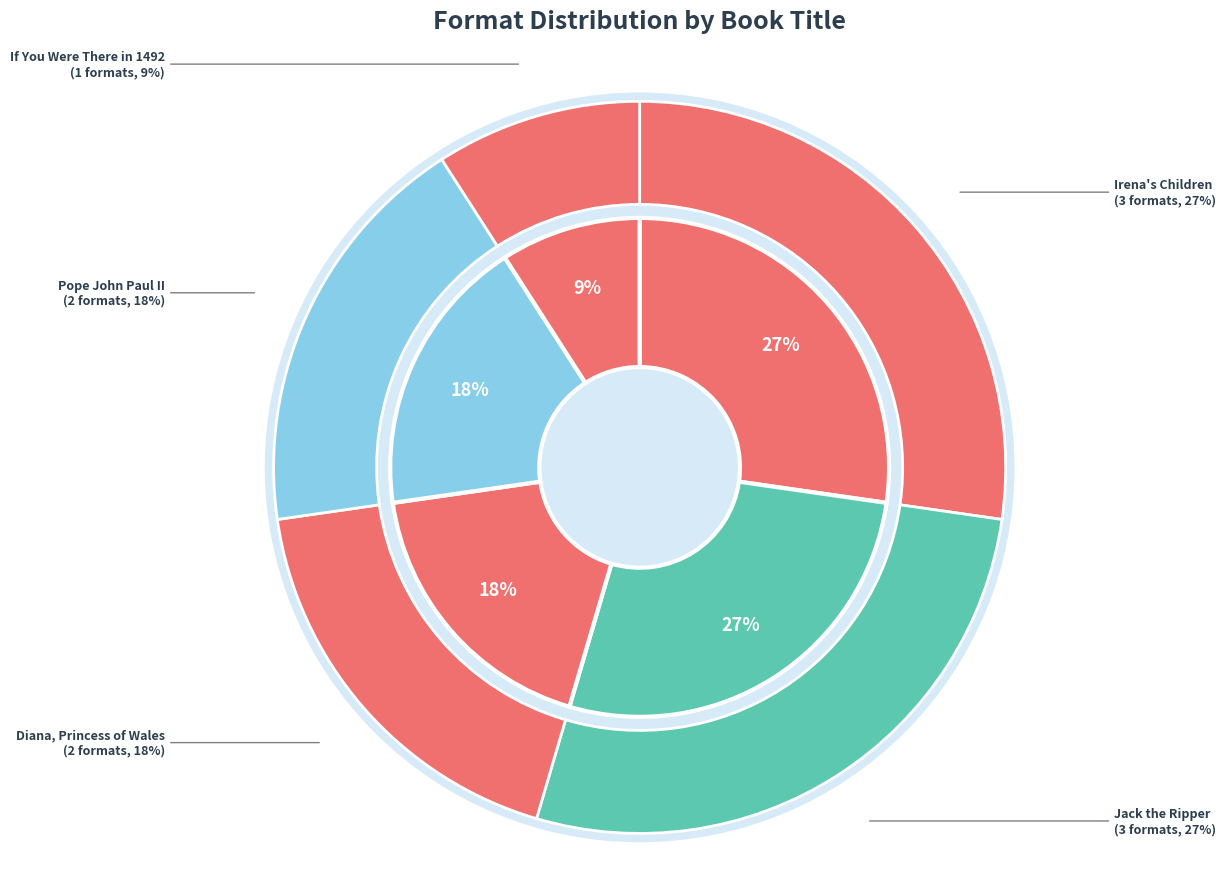

Rank the categories by value from lowest to highest.

If You Were There in 1492, Diana, Princess of Wales, Pope John Paul II, Irena's Children, Jack the Ripper